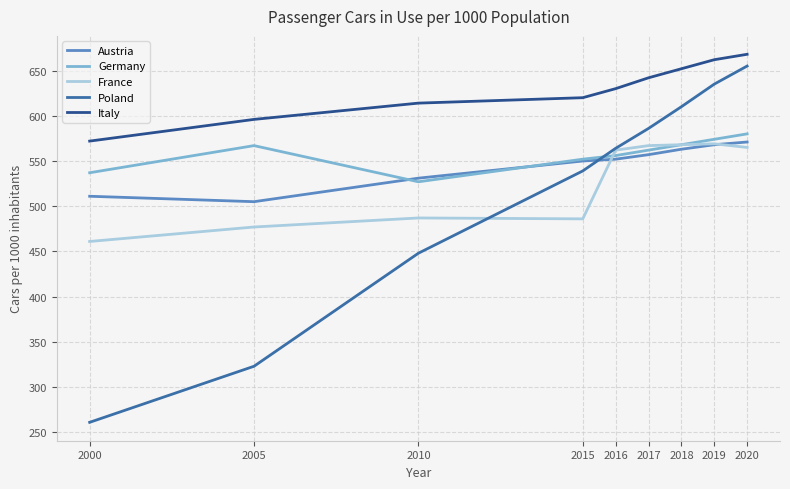

What is the spread (max minus min) of values at 2016?

78